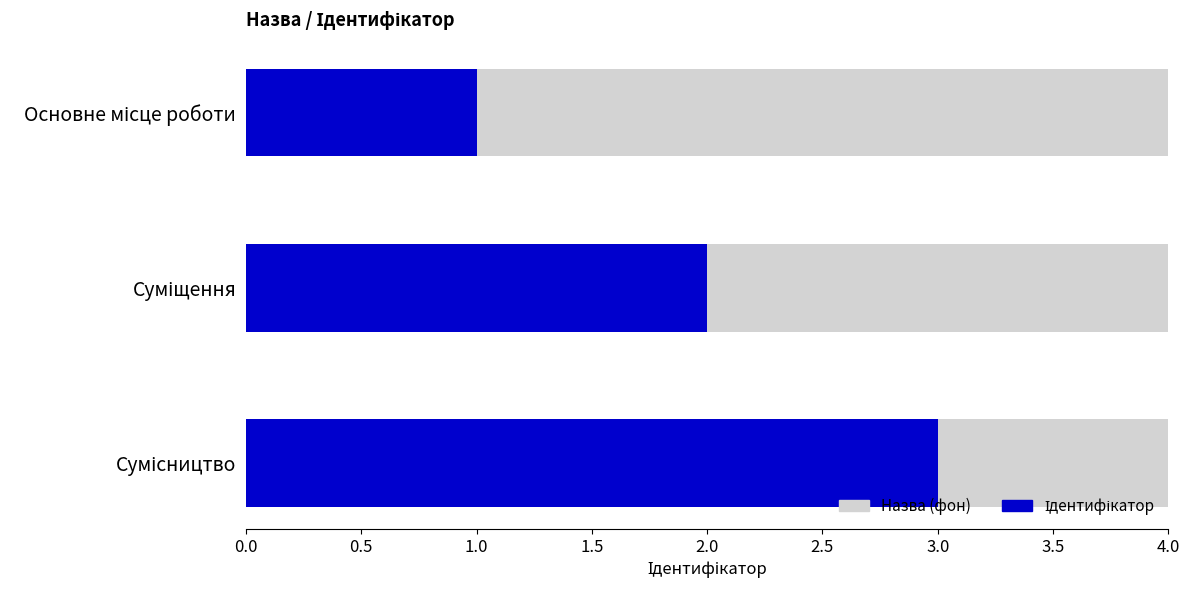

What is the label of the 1st bar from the right?

Сумісництво